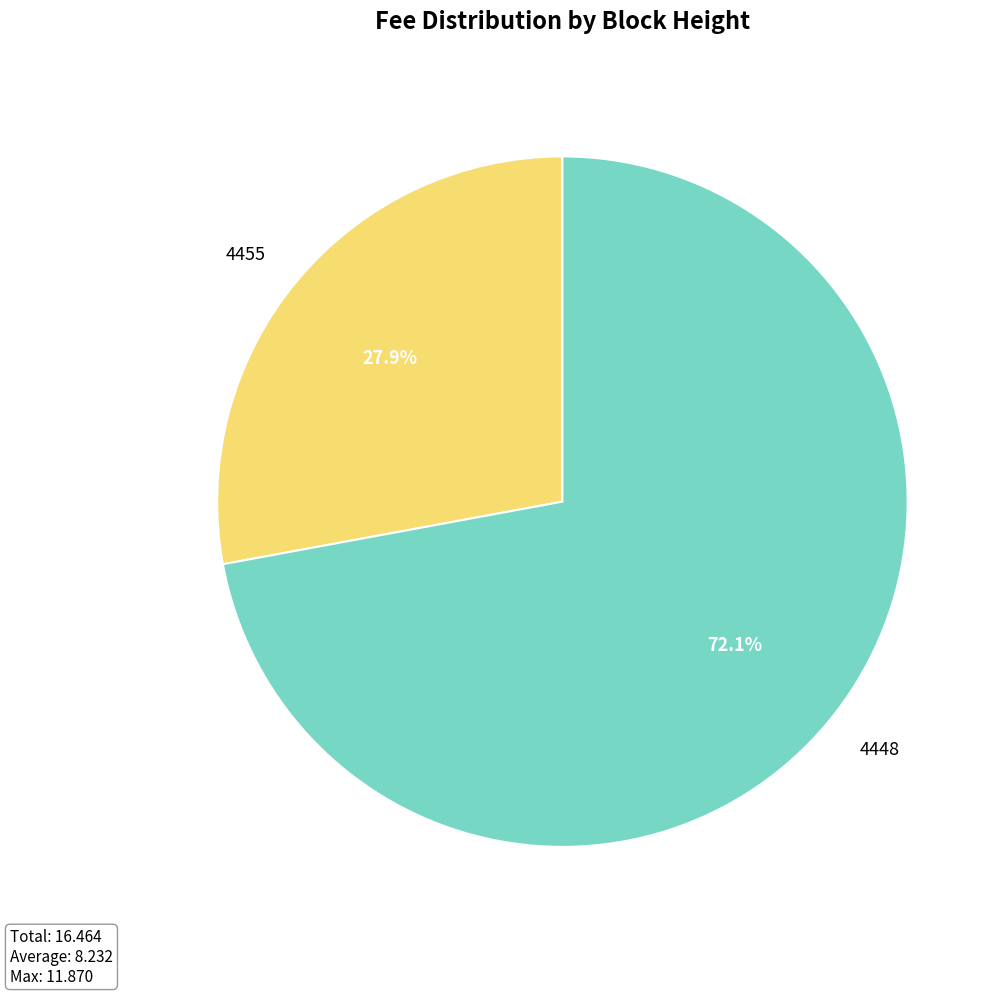

To the nearest percent, what percentage of the pie is 4448?

72%